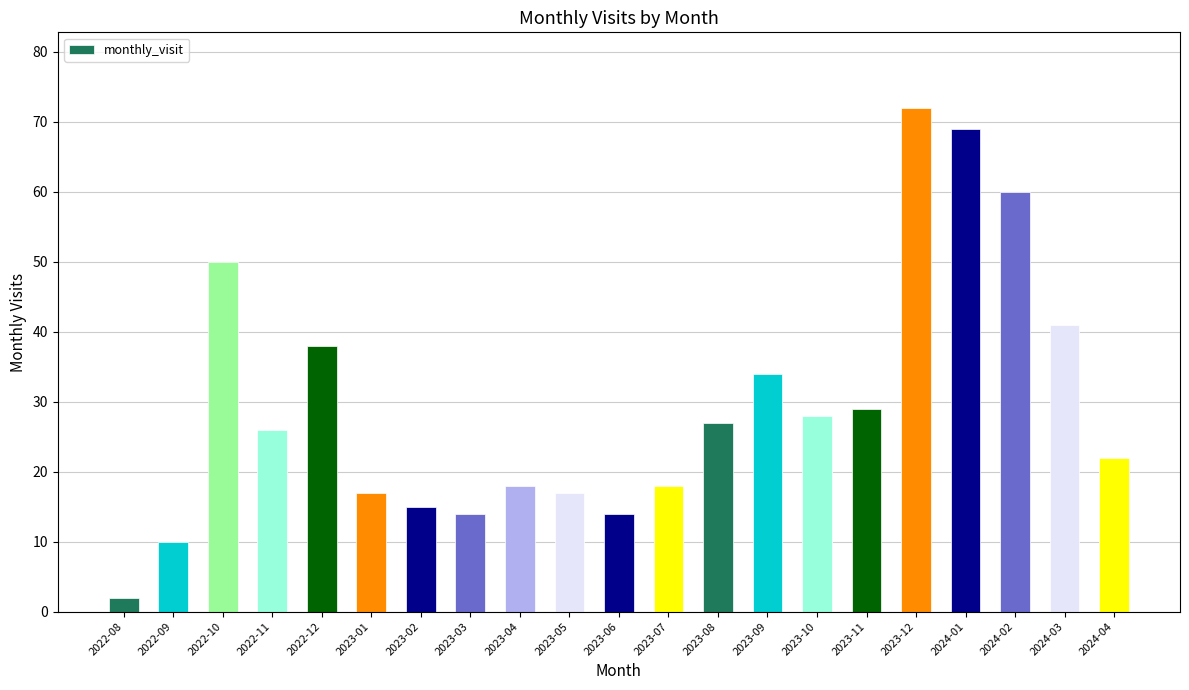

What is the value of the 10th bar from the left?

17